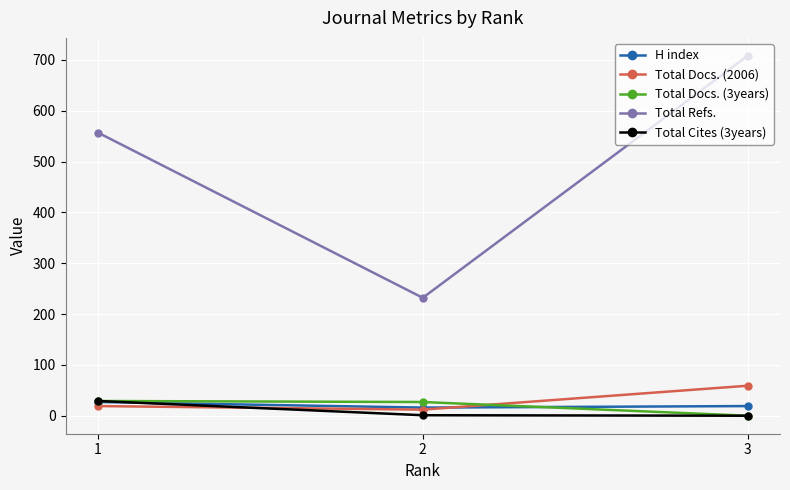

The value of Total Docs. (3years) at 3 is 0. True or false?

True